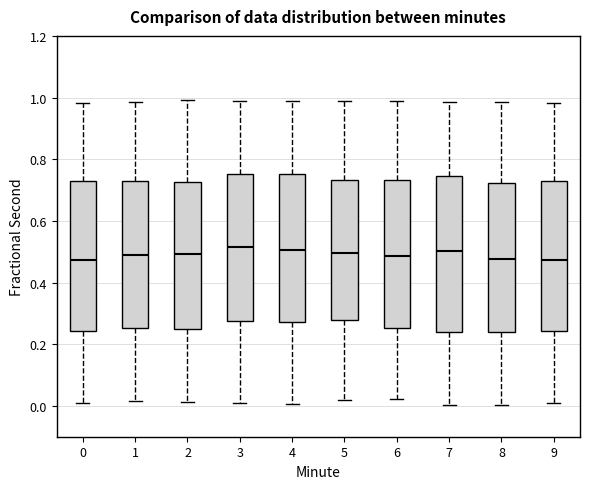

Where does the median line of the box at x = 9 sit on the y-axis? The values are not printed on the chart, so give them approximately, as read against the axis.

0.48